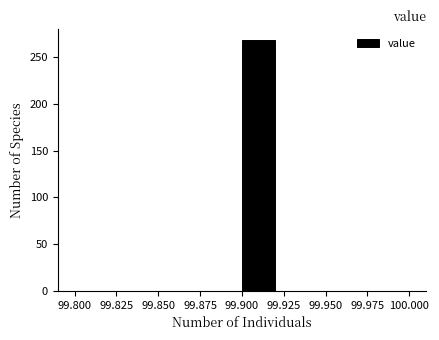

How tall is the bar that spans 99.90 to 99.92 on the x-axis? The values are not printed on the chart, so give them approximately, as read against the axis.

270